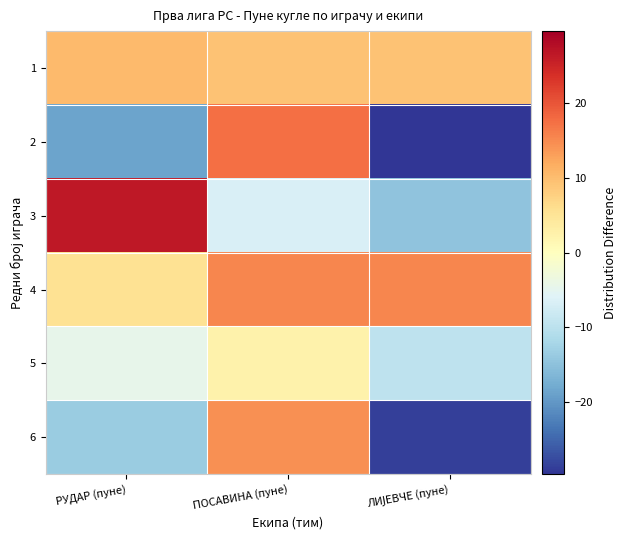

At which category is the sum across all series the highest?

ПОСАВИНА (пуне)